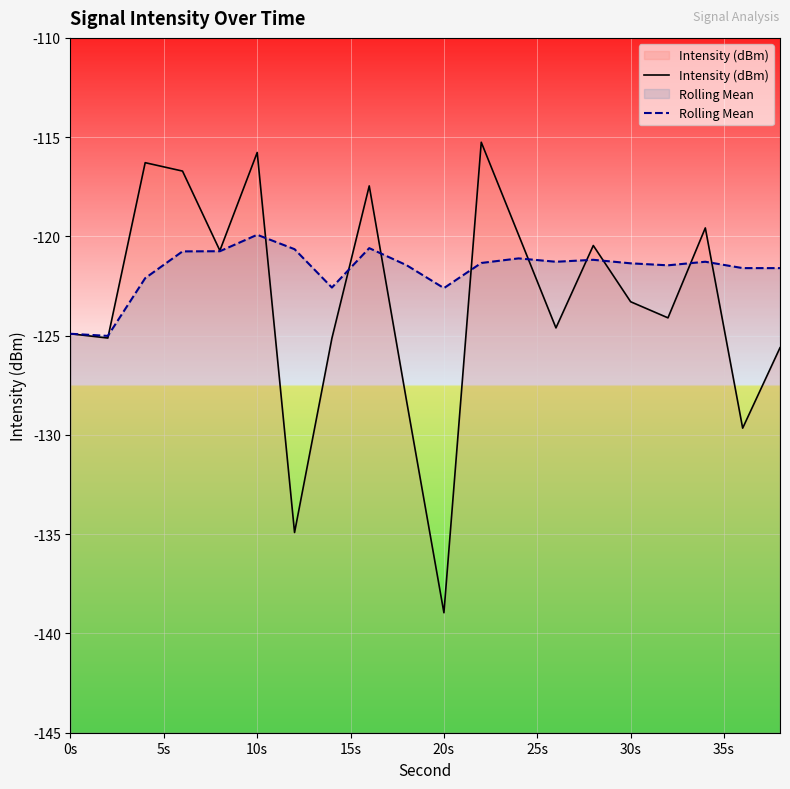

Is this an area chart (filled region under the line)?

No